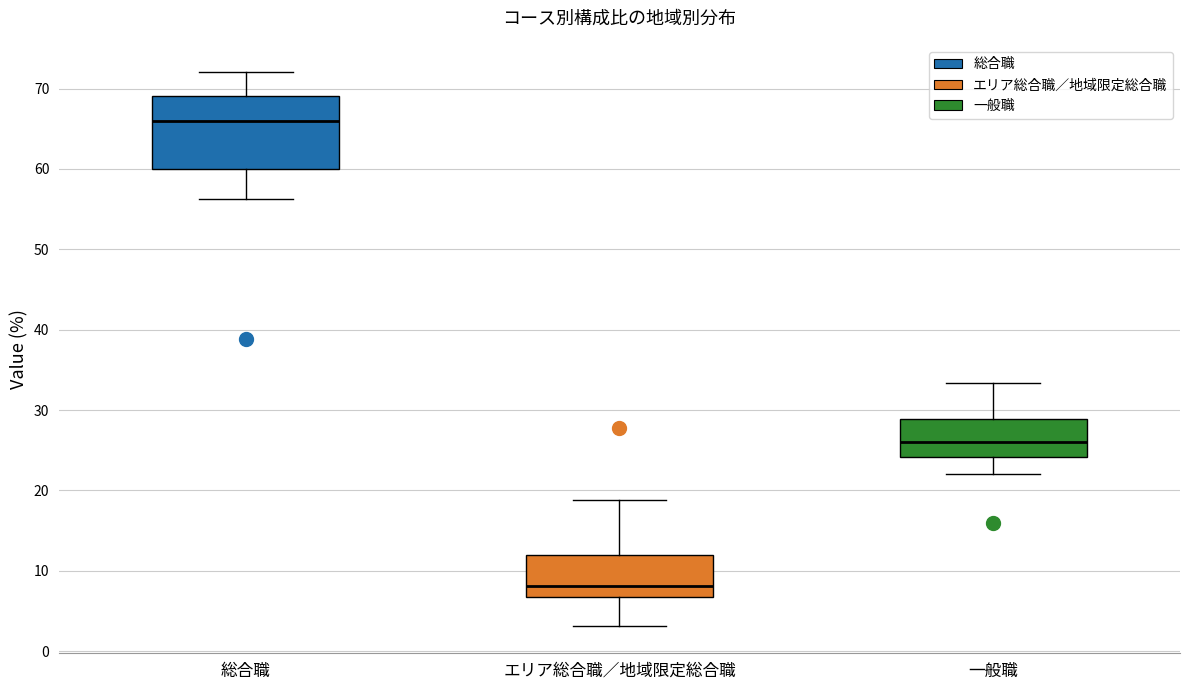

Reading left to right, transcribe this box plot: for each box, give where its median line is, the range the box spans, and where its two whiskers end, as read against the y-axis. The values are not printed on the chart, so give them approximately, as read against the axis.

総合職: median 66, box 60 to 69, whiskers 56 to 72
エリア総合職／地域限定総合職: median 8, box 7 to 12, whiskers 3 to 19
一般職: median 26, box 24 to 29, whiskers 22 to 33